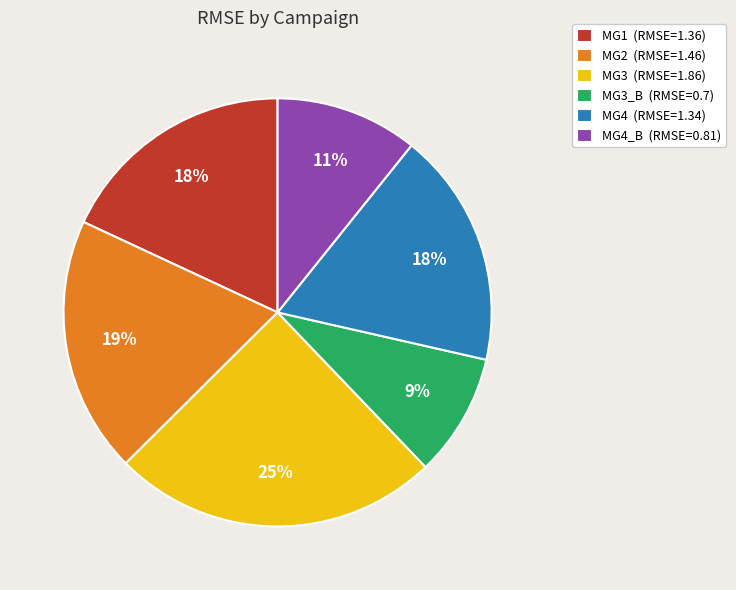

Does any single category account for the majority?

No